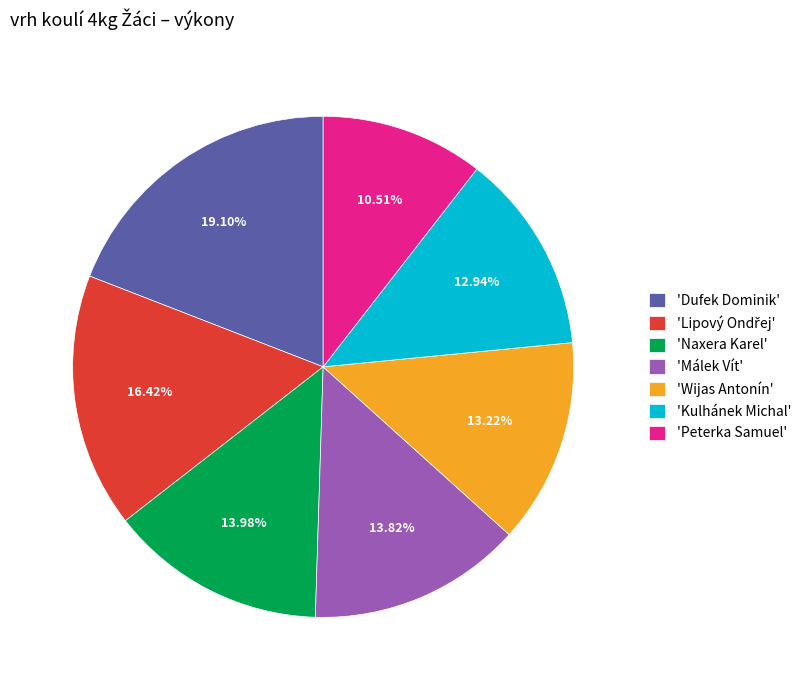

Count the number of slices in the pie.

7